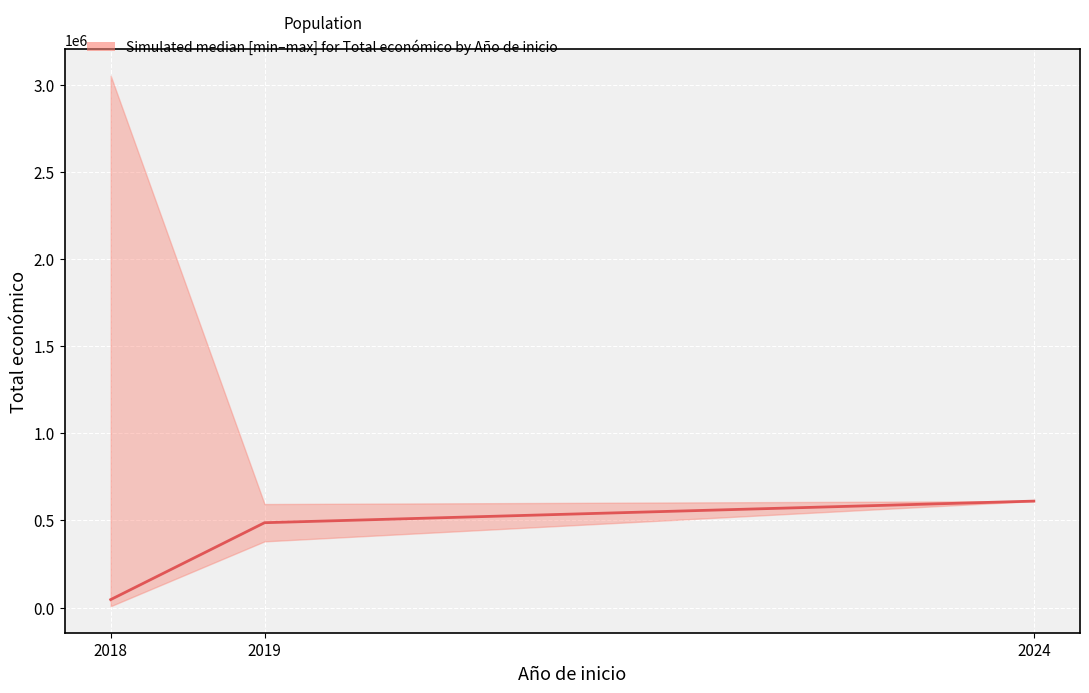

Which category has the highest value across all series?

2024